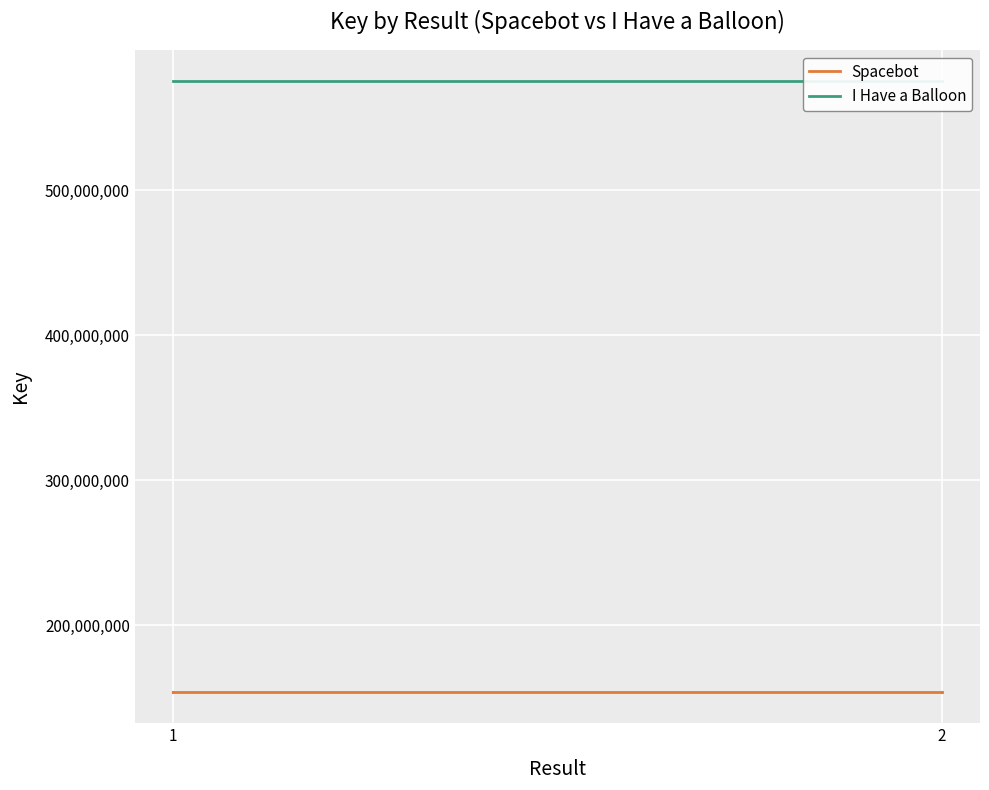

Reading left to right, extract all data points from this chart.

Spacebot: 153726337	153726337
I Have a Balloon: 575670205	575670205